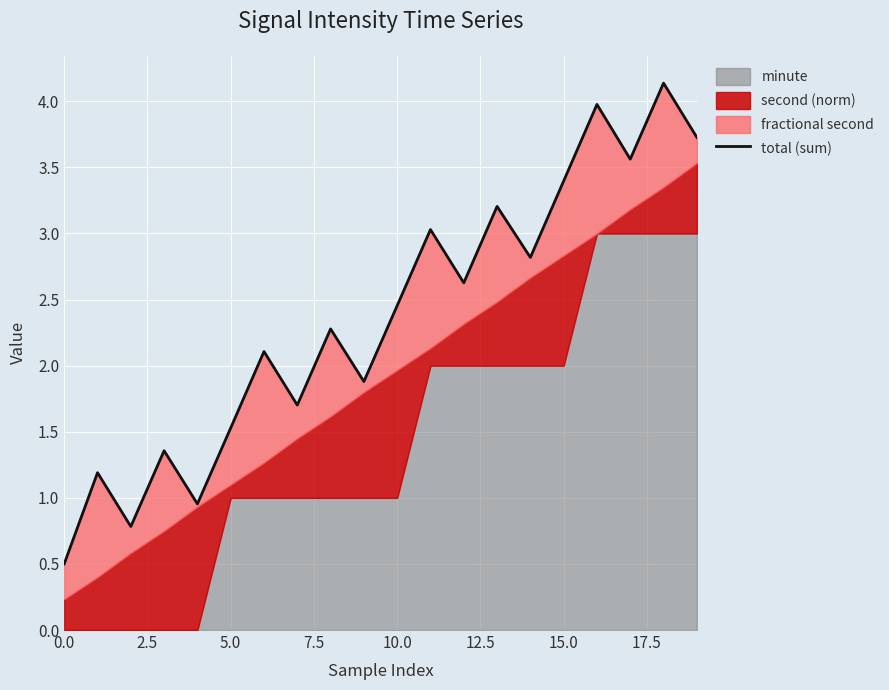

What position from the left is 16?

17